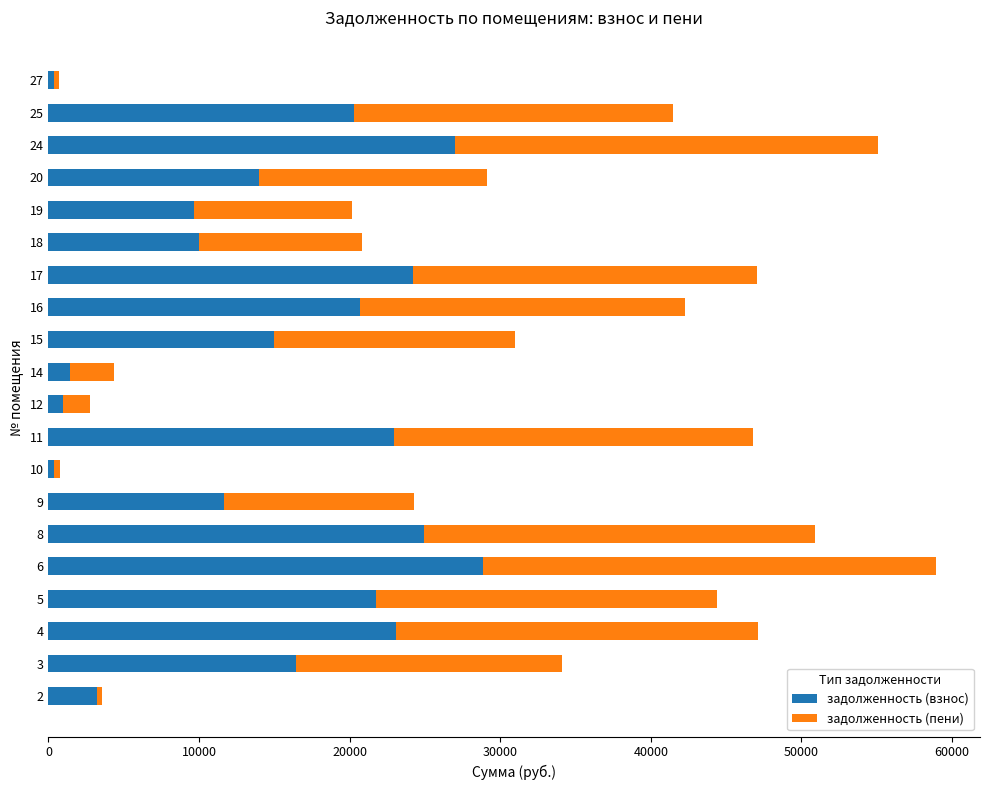

What is the difference between the задолженность (взнос) values at 16 and 19?

11009.9